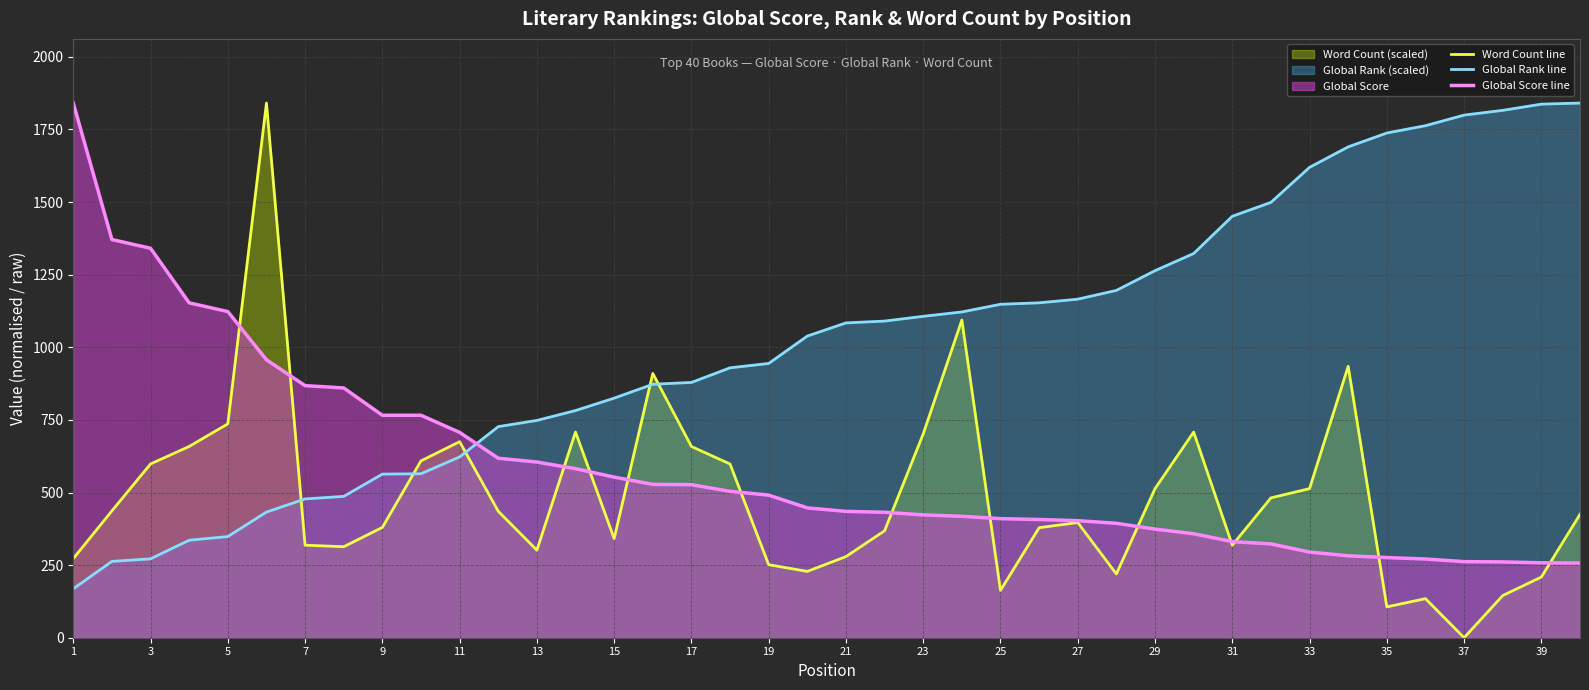

How many lines are shown in the chart?

3